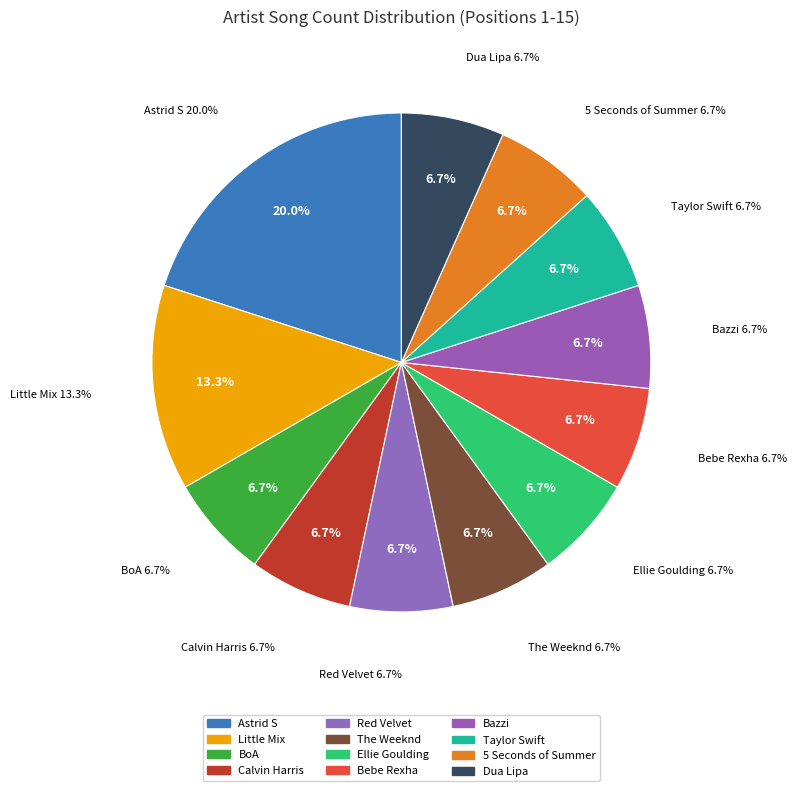

Is there any slice that represents more than half of the pie?

No